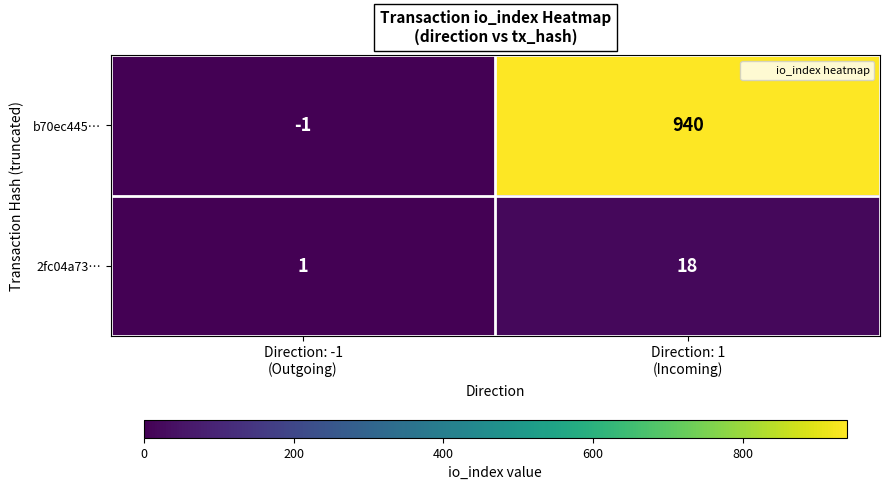

Which series has the widest spread of values?

b70ec445…